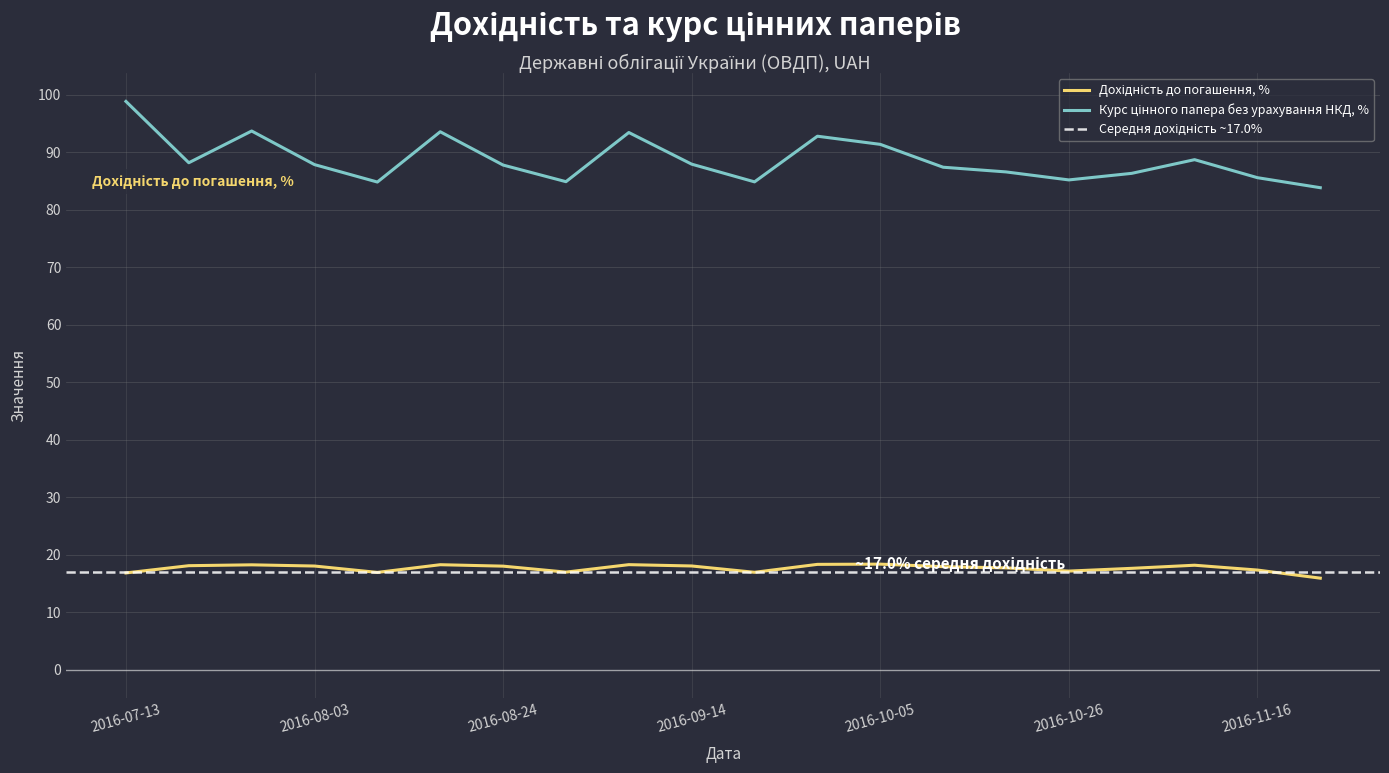

At which category is the sum across all series the highest?

2016-07-13